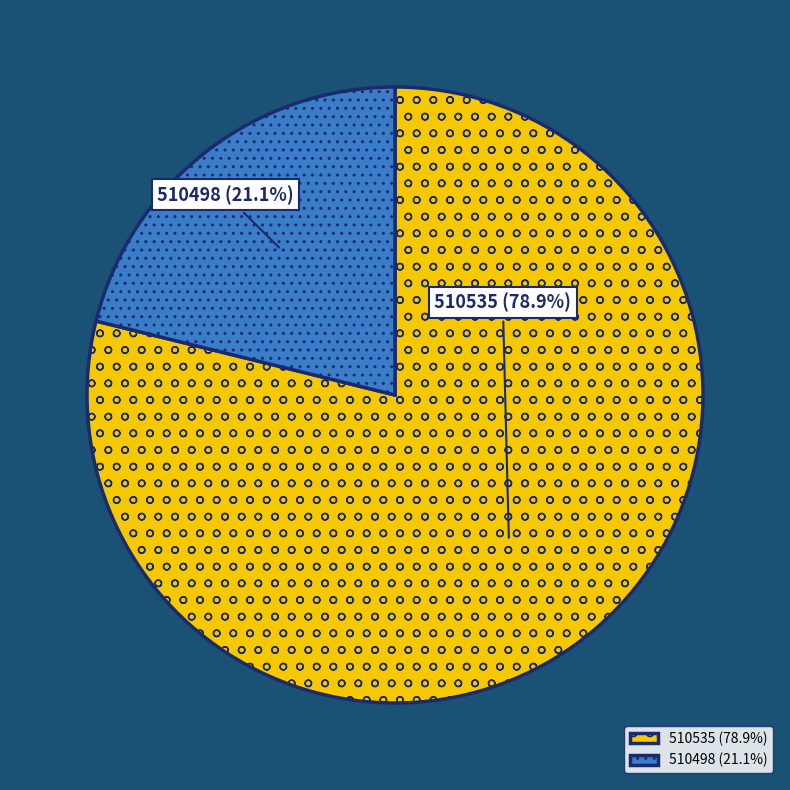

To the nearest percent, what is the difference between the 510535 and 510498 slice percentages?

58%